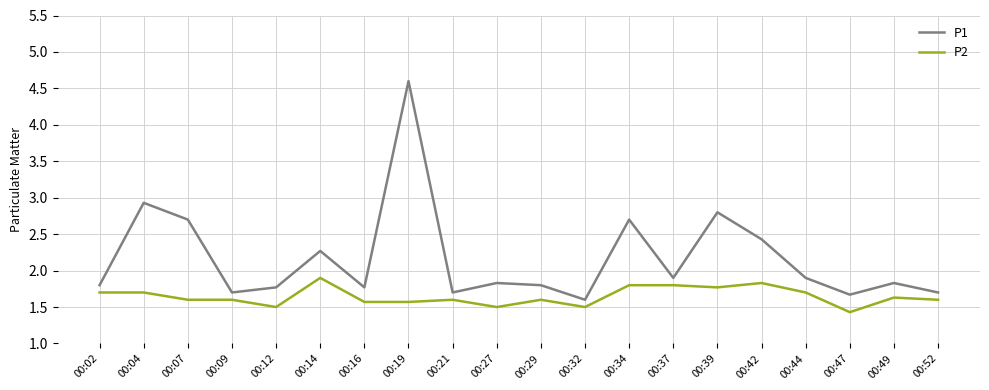

Is it true that P2 equals 1.8 at 00:39?

True